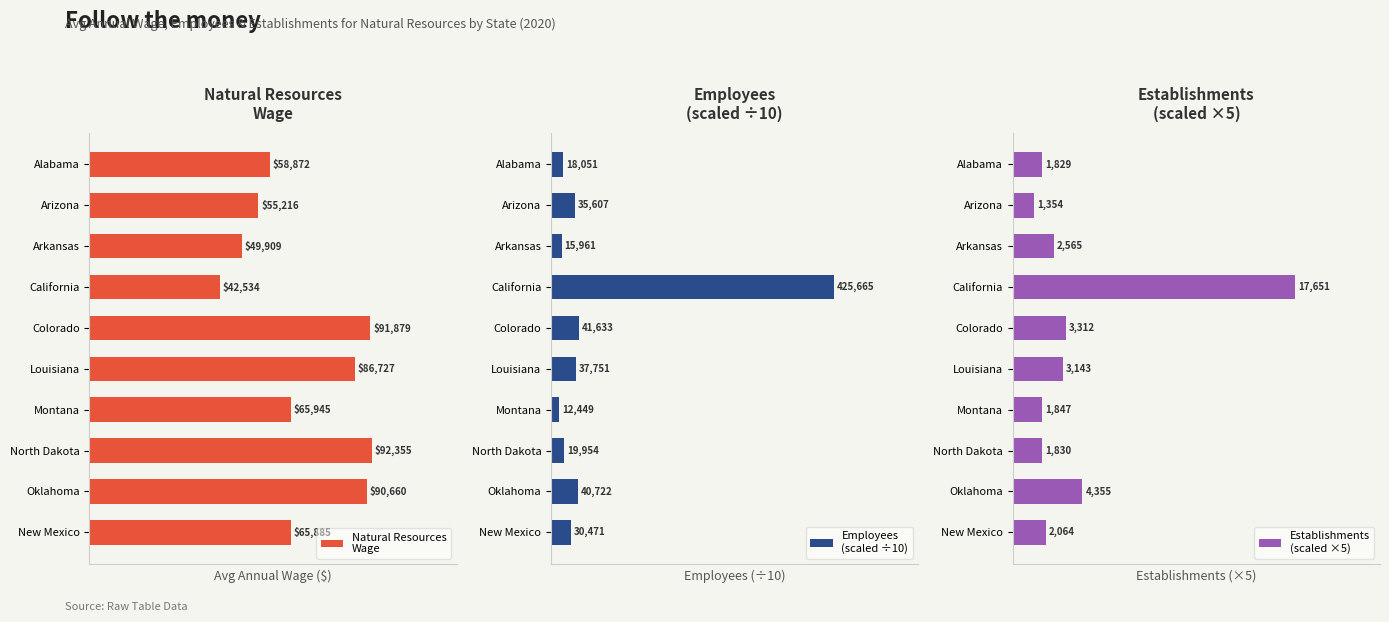

The value of Establishments
(scaled ×5) at Arkansas is 7722.8. True or false?

False